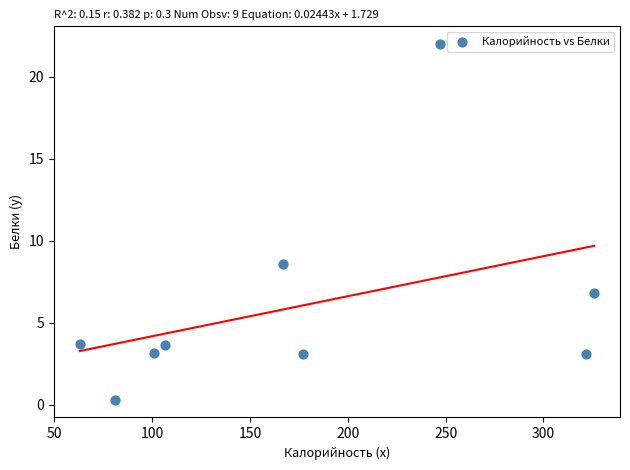

What is the range of X values (max minus min)?

263.0